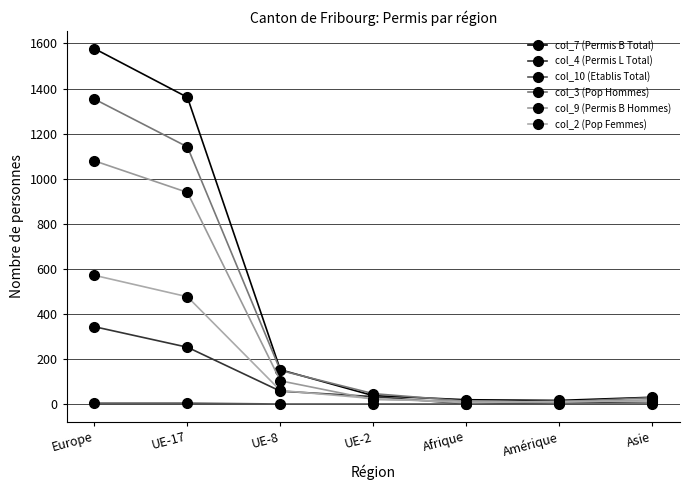

What is the maximum value for col_4 (Permis L Total)?

343